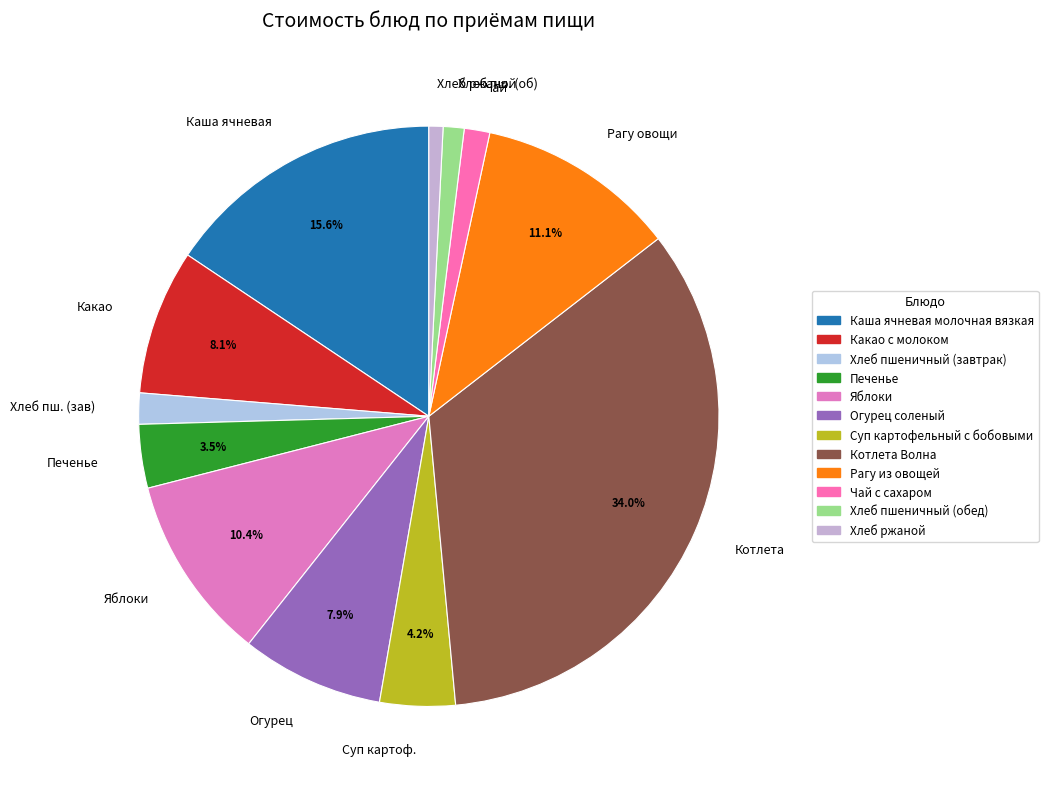

Which slice is the largest?

Котлета